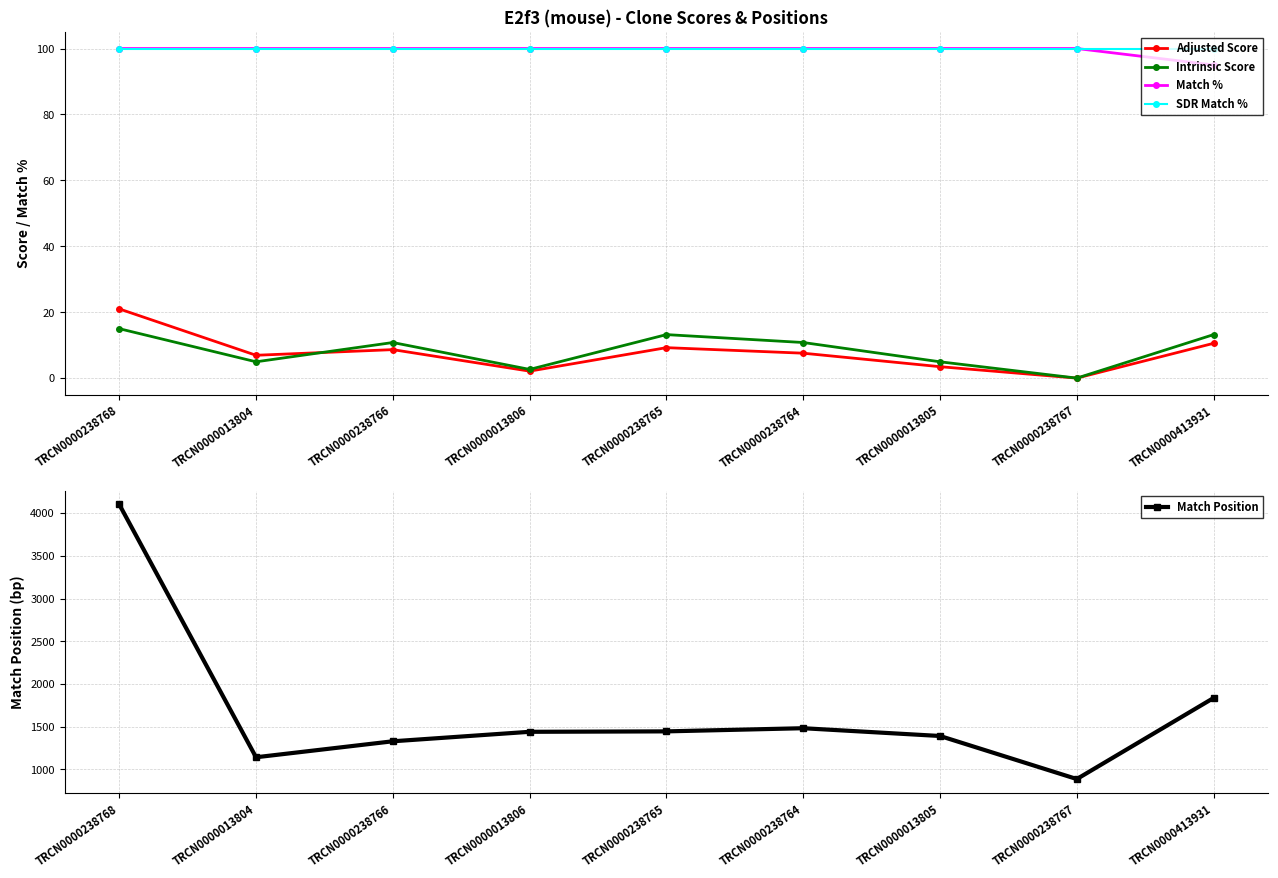

Where does the Match Position series first go above 1440?

TRCN0000238768